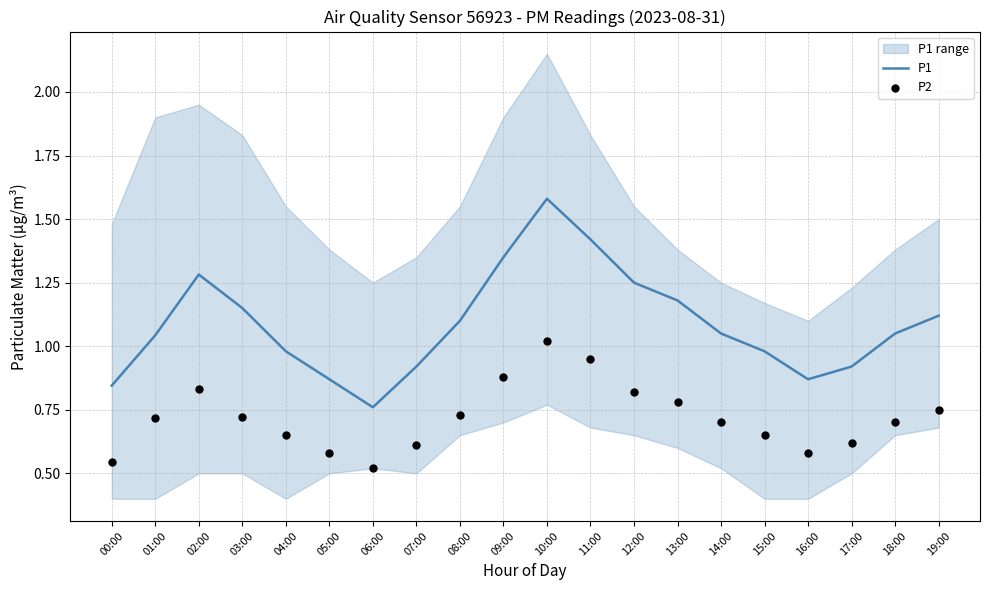

Which series reaches the maximum Y coordinate?

P1